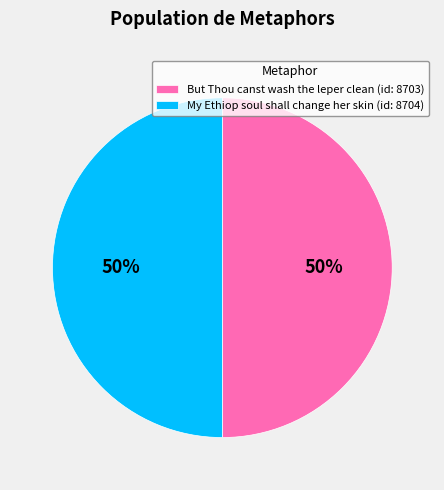

Is the sum of But Thou canst wash the leper clean (id: 8703) and My Ethiop soul shall change her skin (id: 8704) greater than half?

Yes